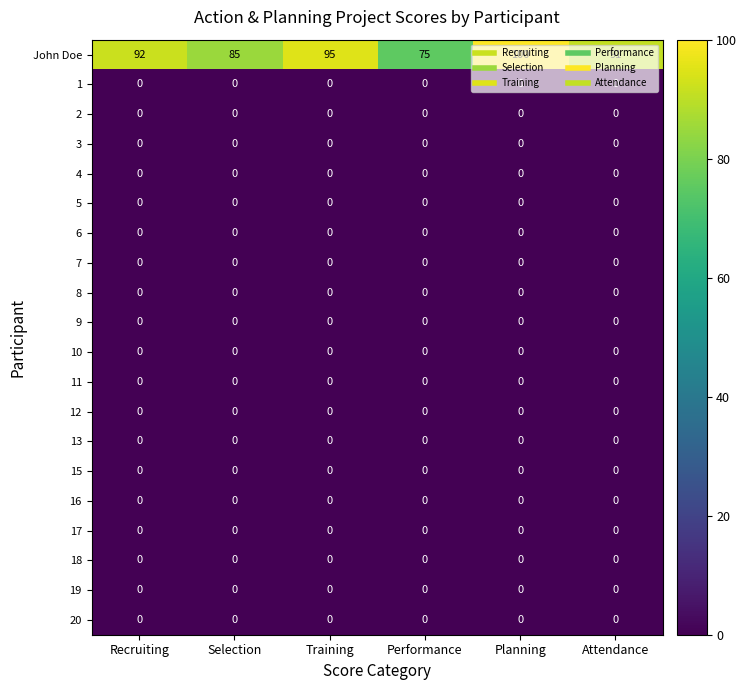

Which series has the largest total across all categories?

John Doe